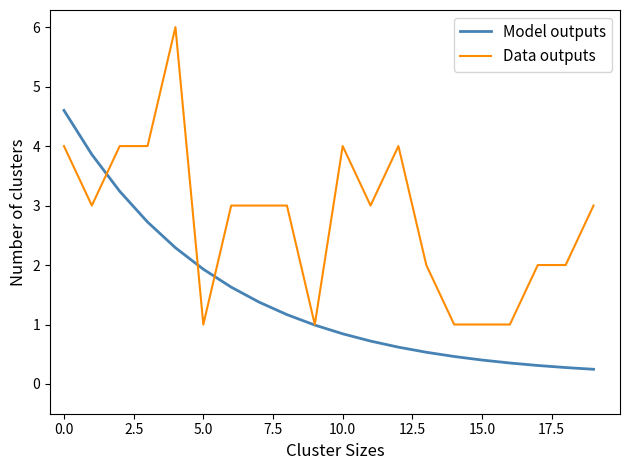

True or false: Model outputs has more than 2 interior local peaks.

False